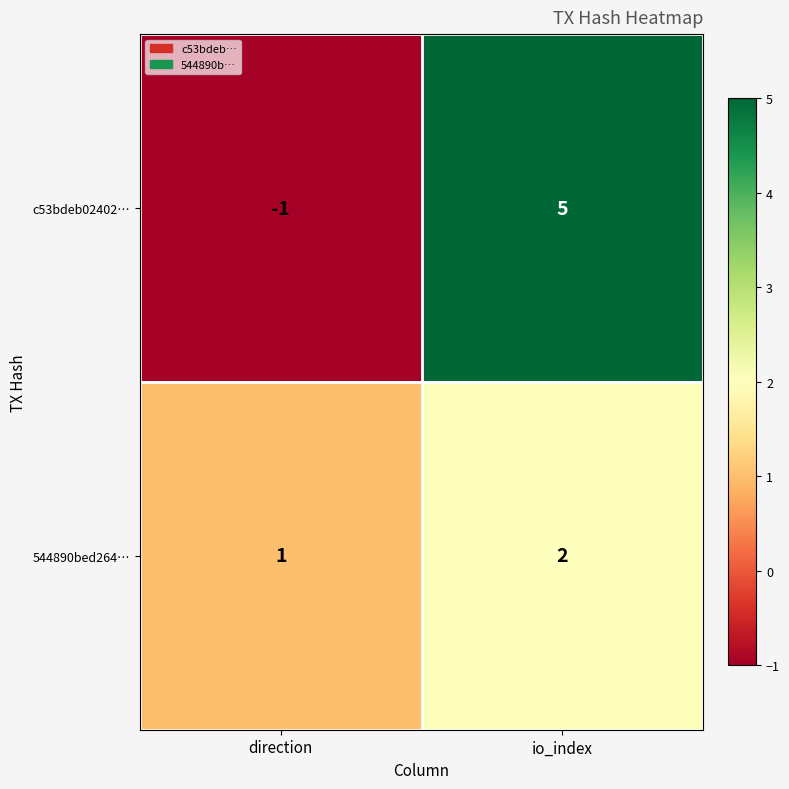

At io_index, list the series in order from smallest to largest.

544890bed264…, c53bdeb02402…